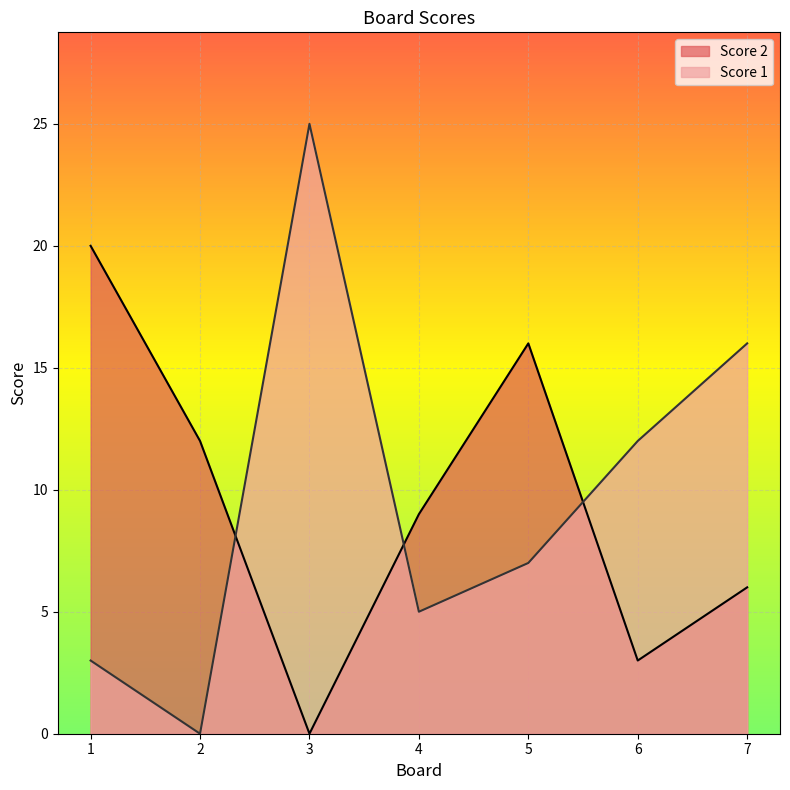

The value of Score 1 at 5 is 7. True or false?

True